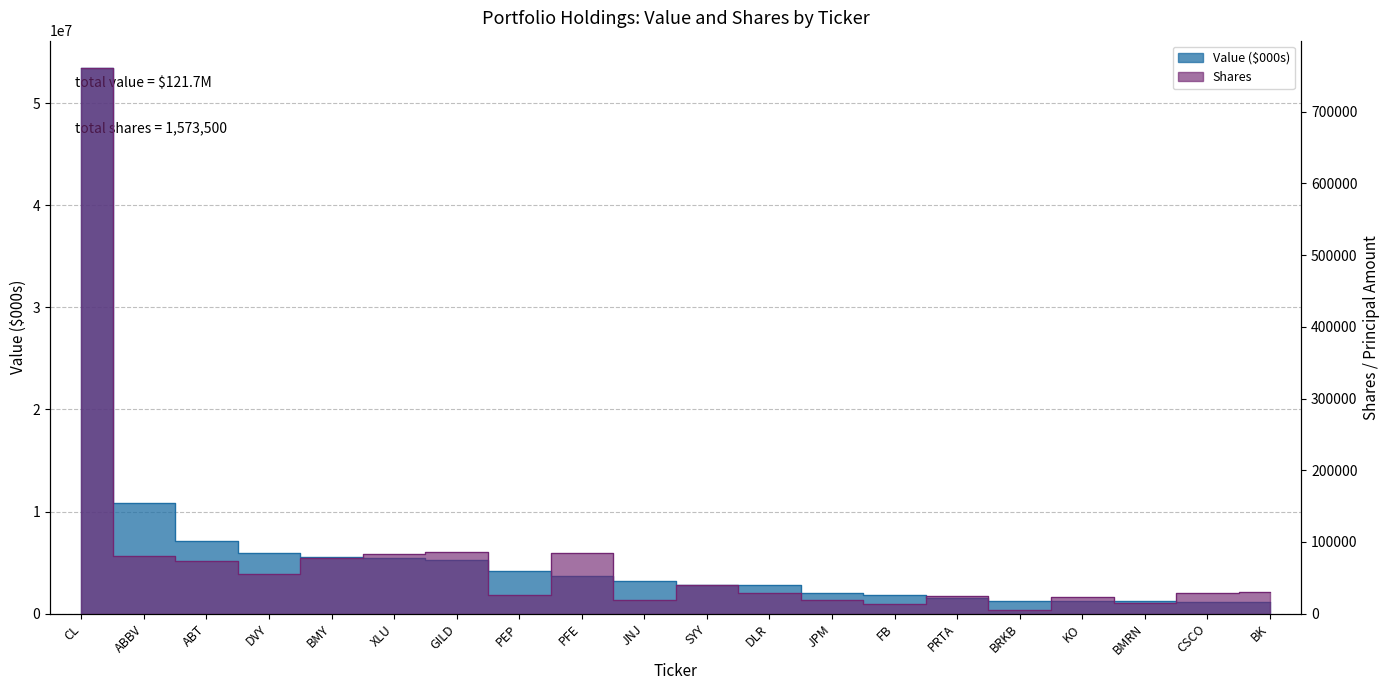

Which series has the largest total across all categories?

Value ($000s)